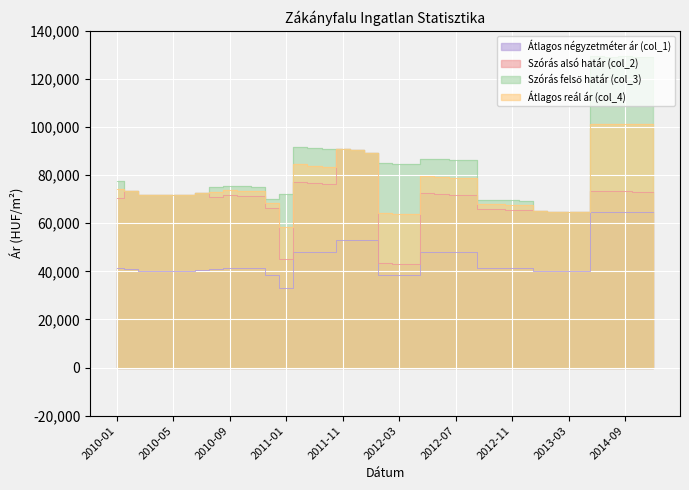

What is the maximum value for Szórás felső határ (col_3)?

129484